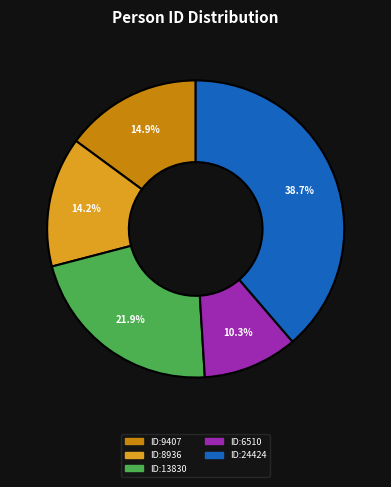

Which category has the biggest portion of the pie?

ID:24424